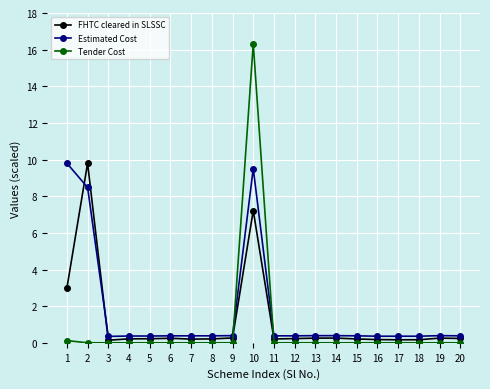

What is the approximate value of FHTC cleared in SLSSC at 8?

0.2